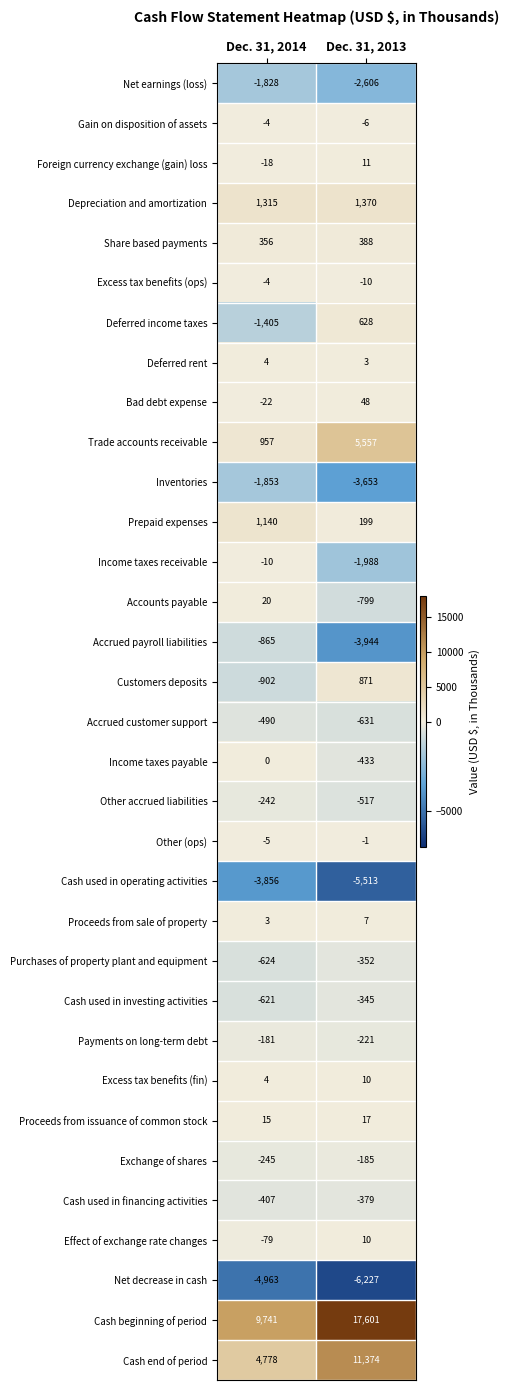

Rank the categories by Prepaid expenses value from highest to lowest.

Dec. 31, 2014, Dec. 31, 2013